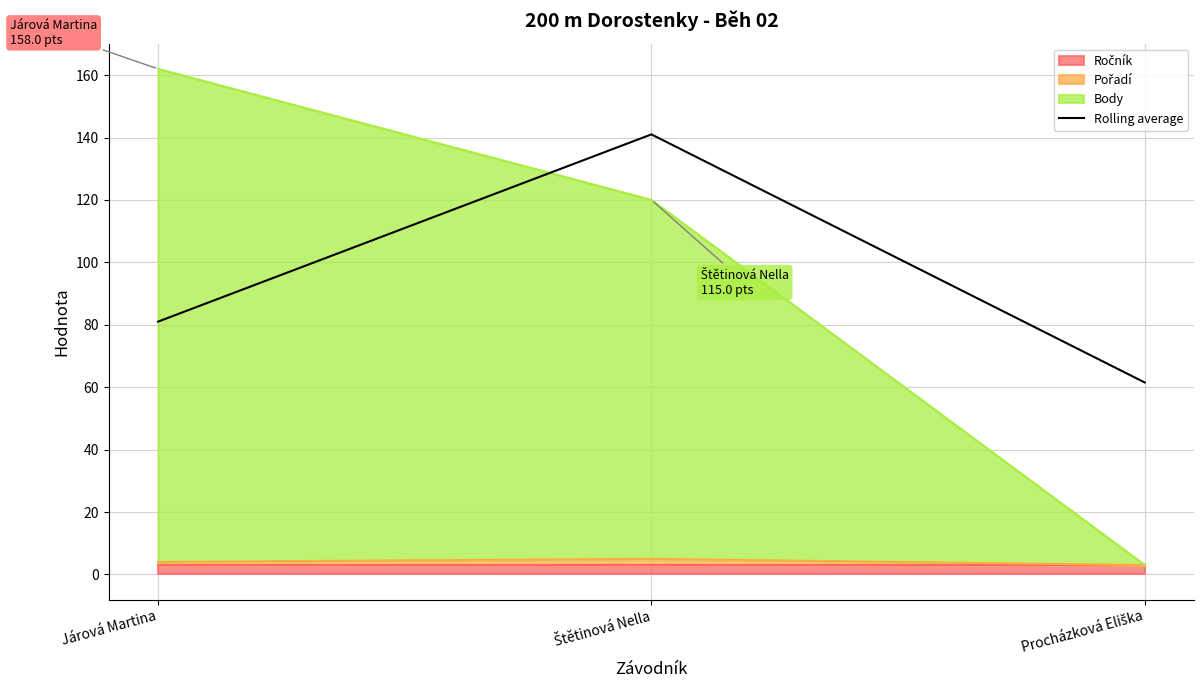

Where does the data first go above 81?

Štětinová Nella